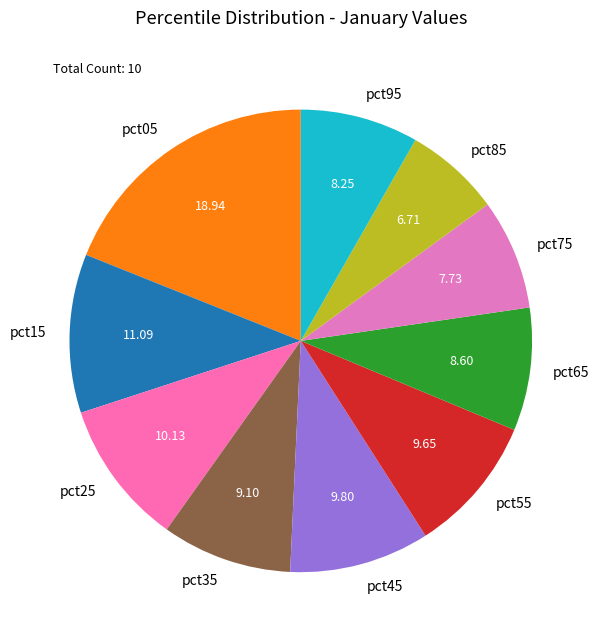

How many segments does this pie chart have?

10